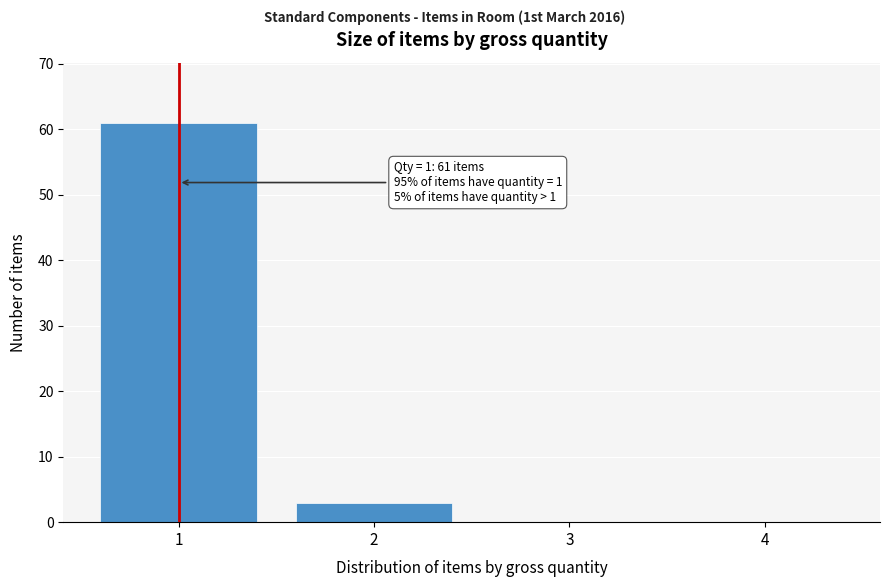

Reading left to right, transcribe all the data shown in this chart.

1=61	2=3	3=0	4=0